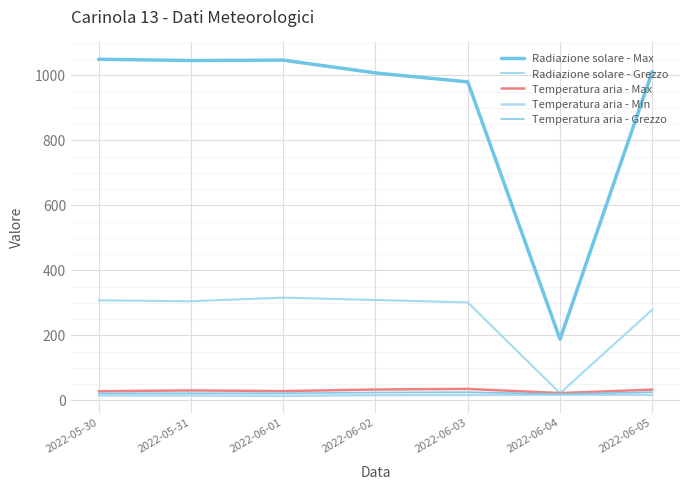

Rank the series by their maximum value, from highest to lowest.

Radiazione solare - Max, Radiazione solare - Grezzo, Temperatura aria - Max, Temperatura aria - Grezzo, Temperatura aria - Min